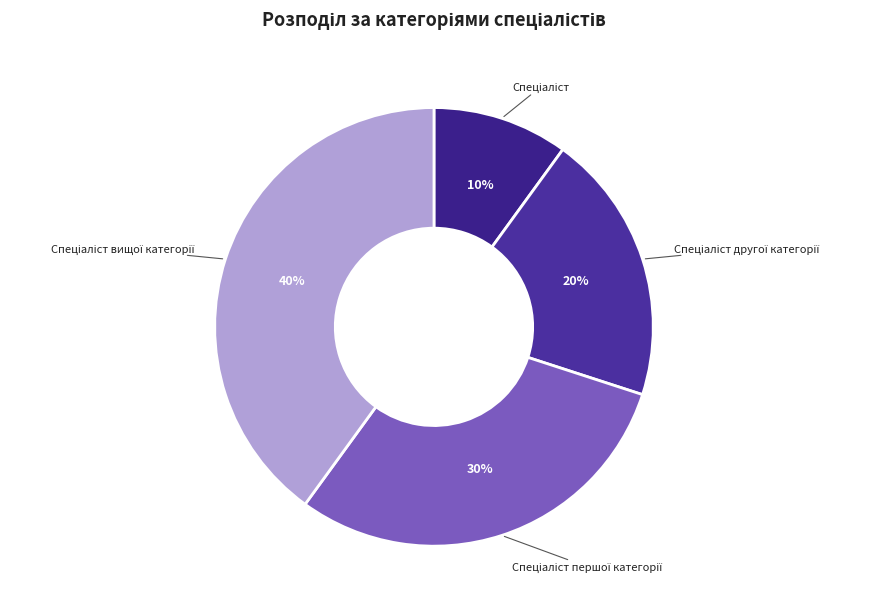

To the nearest percent, what is the difference between the largest and smallest slice percentages?

30%